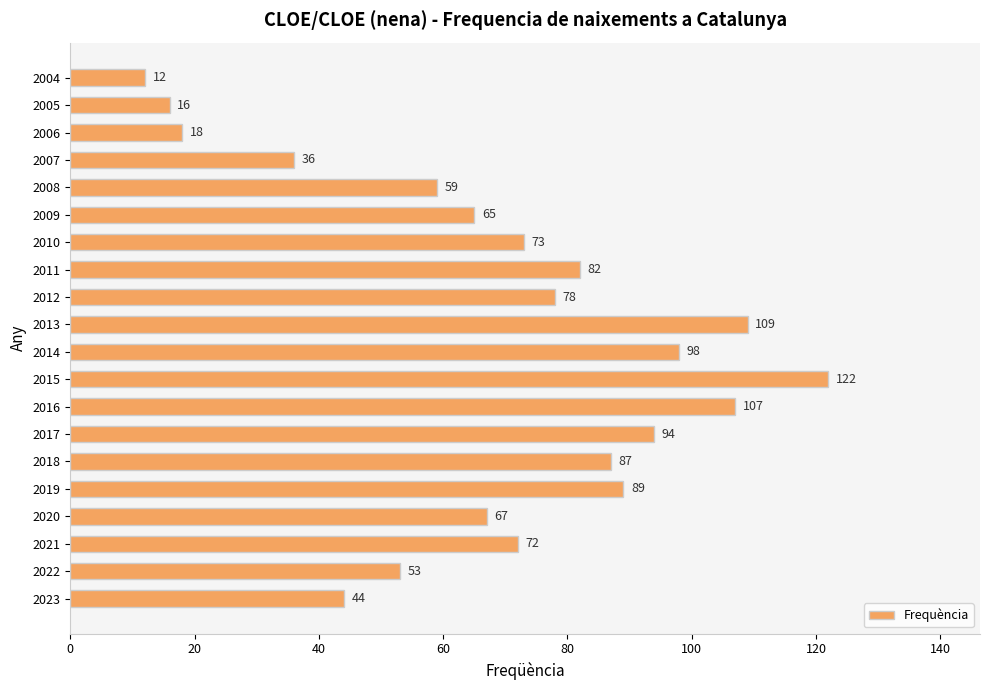

What is the ratio of the value at 2013 to the value at 2018?

1.3